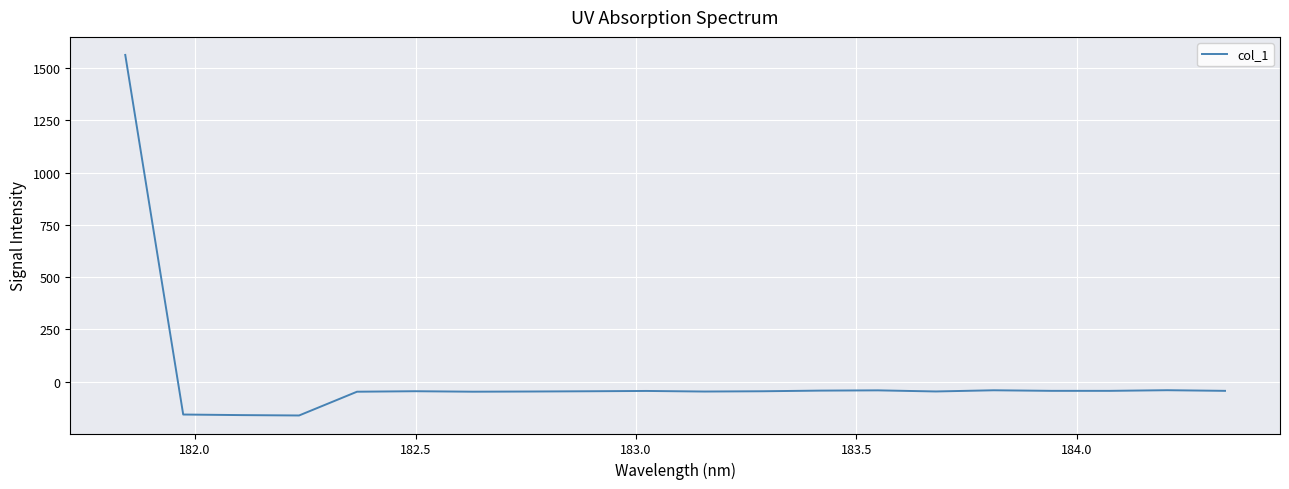

What is the average value?

18.5